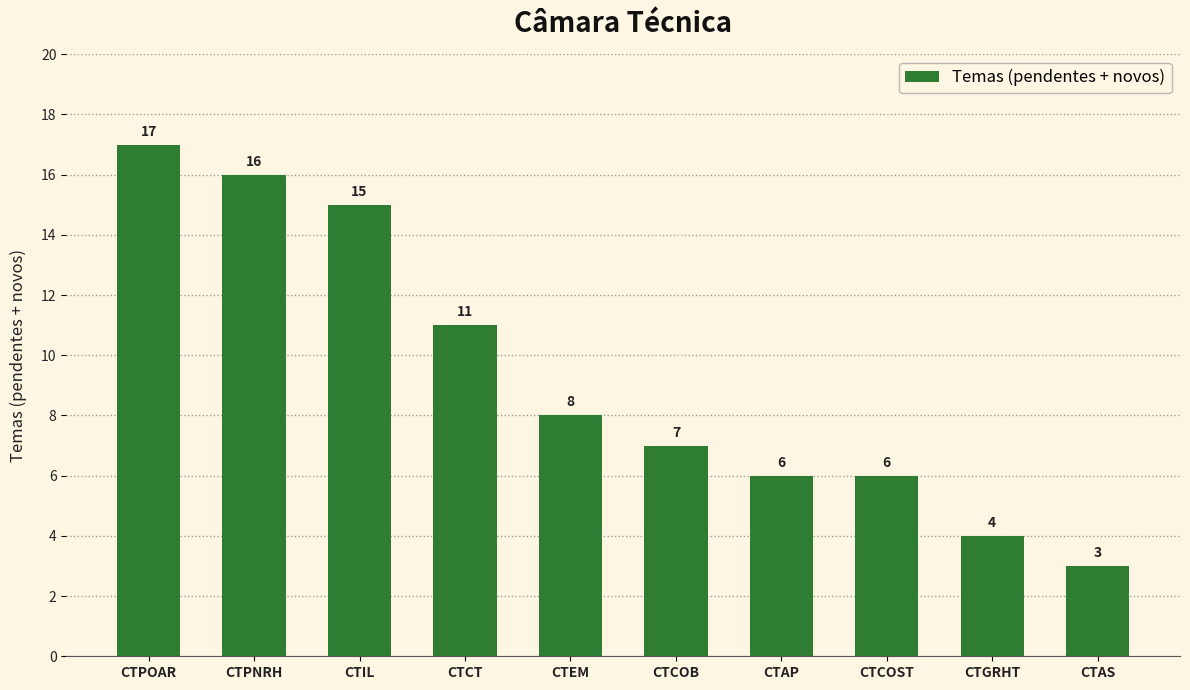

Reading left to right, extract all data points from this chart.

CTPOAR=17	CTPNRH=16	CTIL=15	CTCT=11	CTEM=8	CTCOB=7	CTAP=6	CTCOST=6	CTGRHT=4	CTAS=3